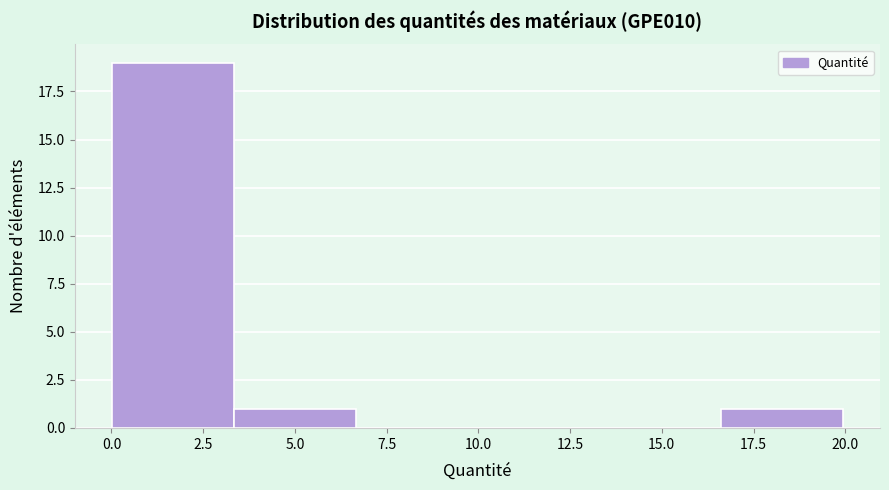

Reading left to right, list every bar in this chart as the range it spans on the x-axis followed by its height. Neither the bar edges nor the heights are printed on the chart, so give them approximately, as read against the axes.

0.0 to 3.5: 19
3.5 to 6.5: 1
6.5 to 10.0: 0
10.0 to 13.5: 0
13.5 to 16.5: 0
16.5 to 20.0: 1